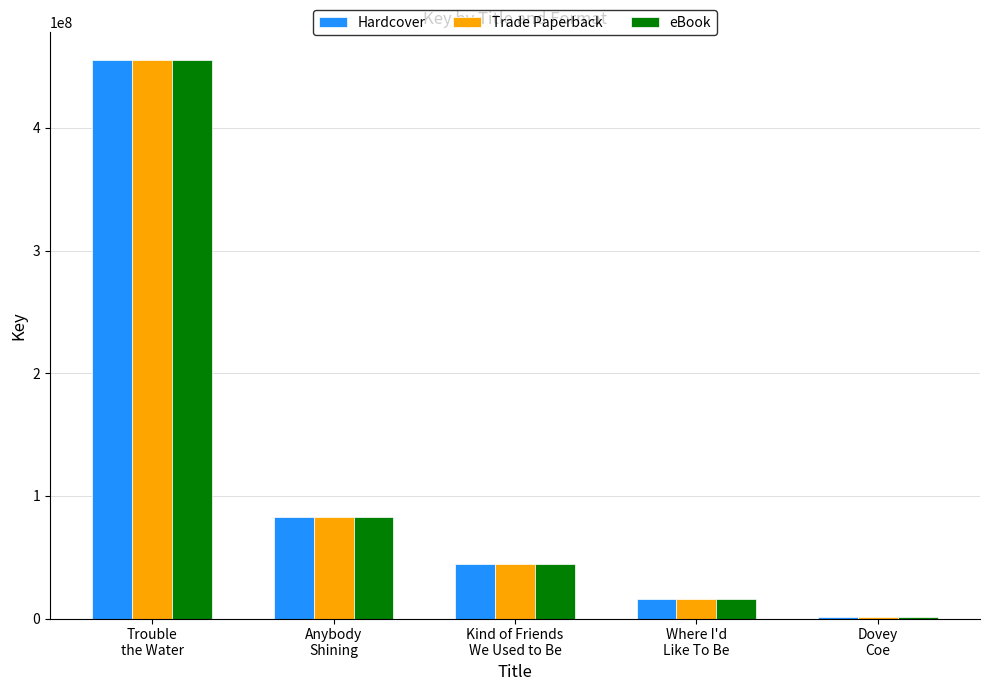

Reading left to right, extract all data points from this chart.

Hardcover: 455126116	82369230	44619037	15855814	1563115
Trade Paperback: 455126116	82369230	44619037	15855814	1563115
eBook: 455126116	82369230	44619037	15855814	1563115